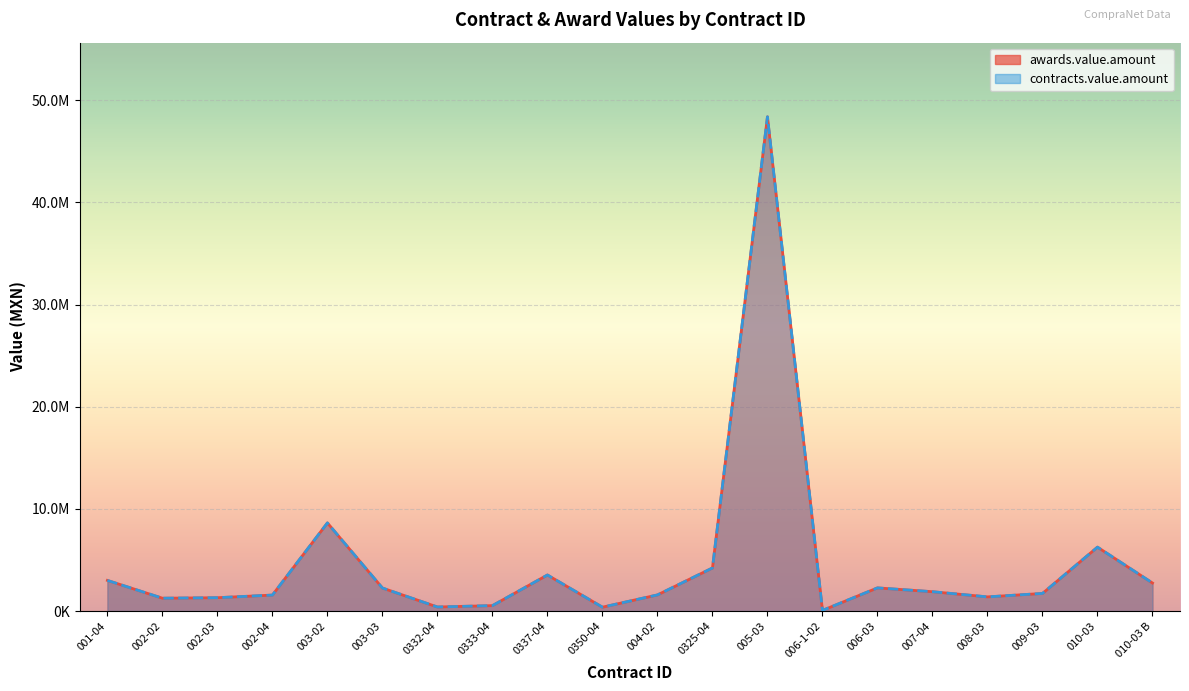

Which series has the largest total across all categories?

awards.value.amount